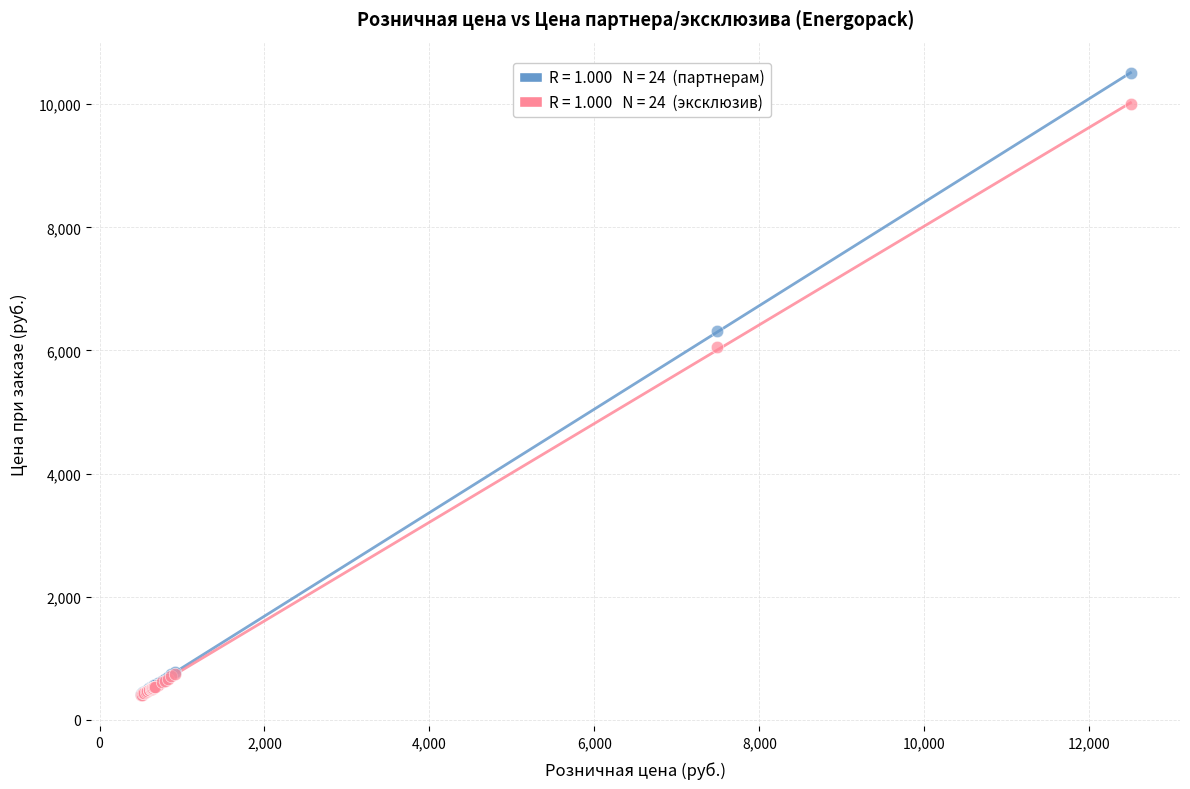

Across all series, what Y value is closest to 5449?

6050